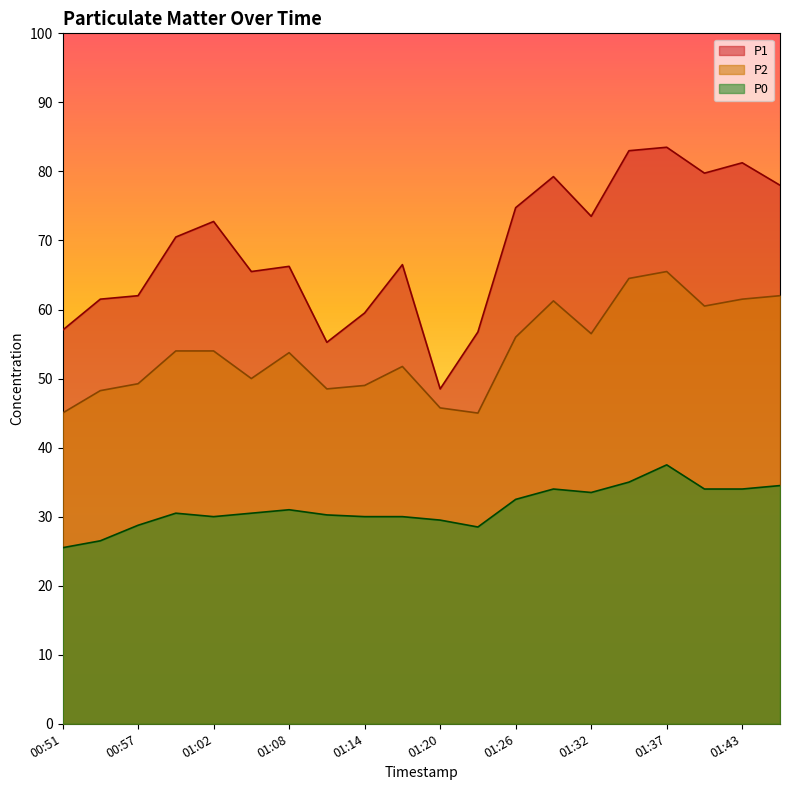

What is the label of the 8th point from the right?

01:26